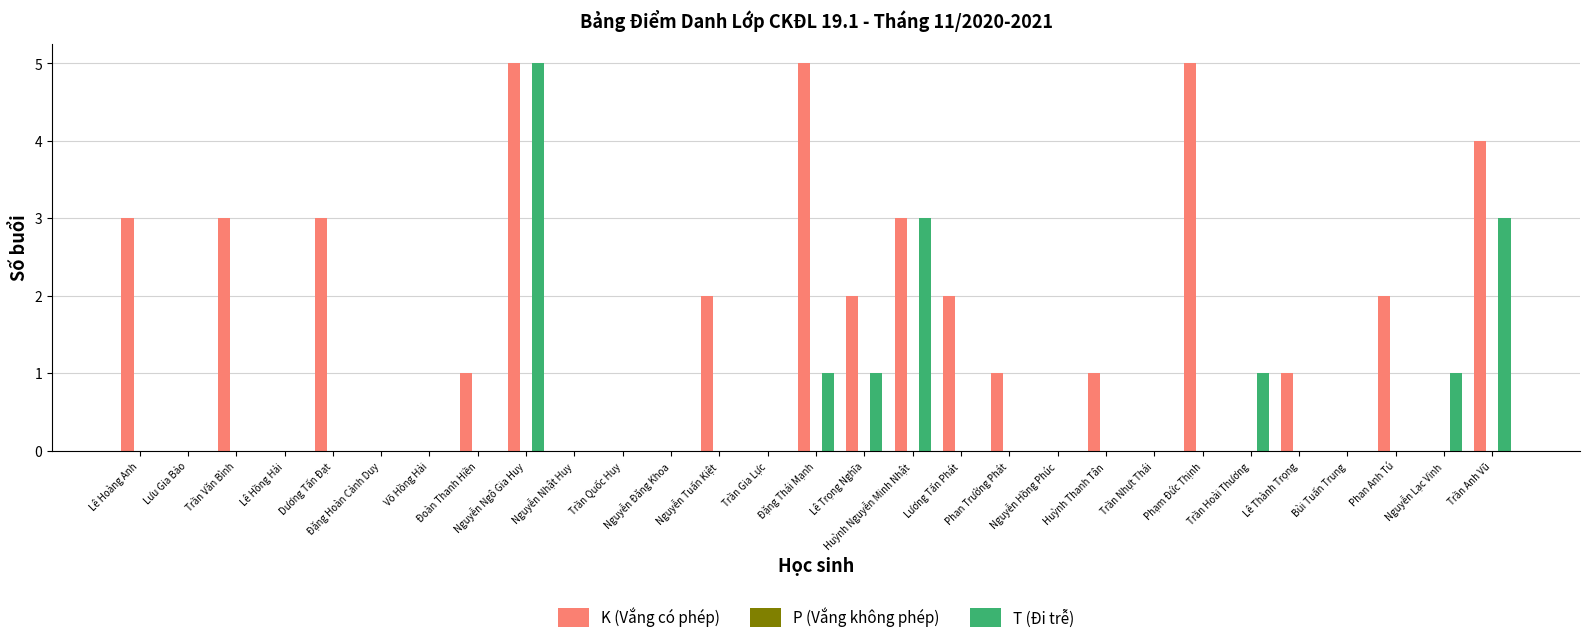

What is the difference between the T (Đi trễ) values at Trần Anh Vũ and Đoàn Thanh Hiền?

3